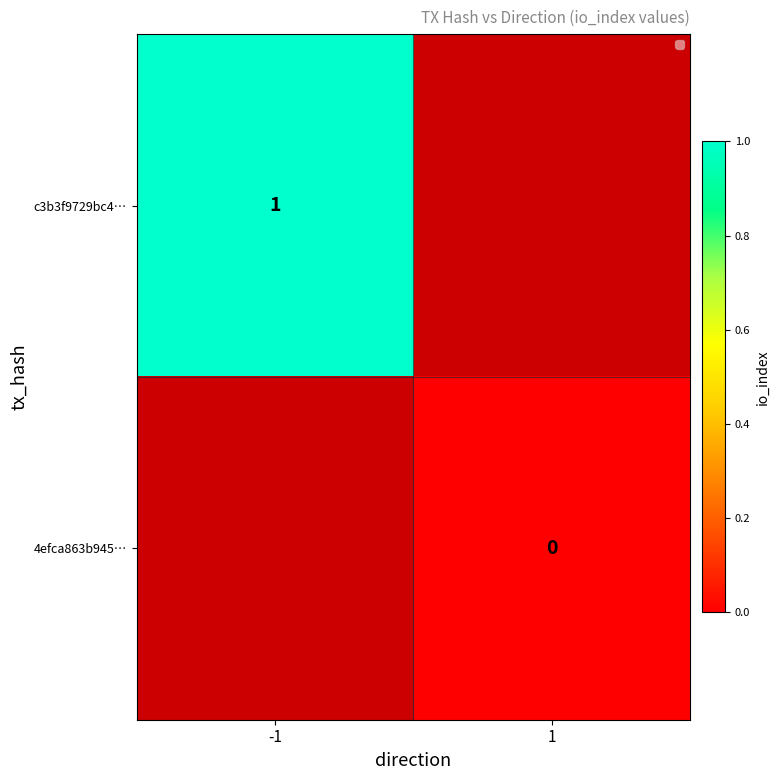

How many distinct data groups are displayed?

2